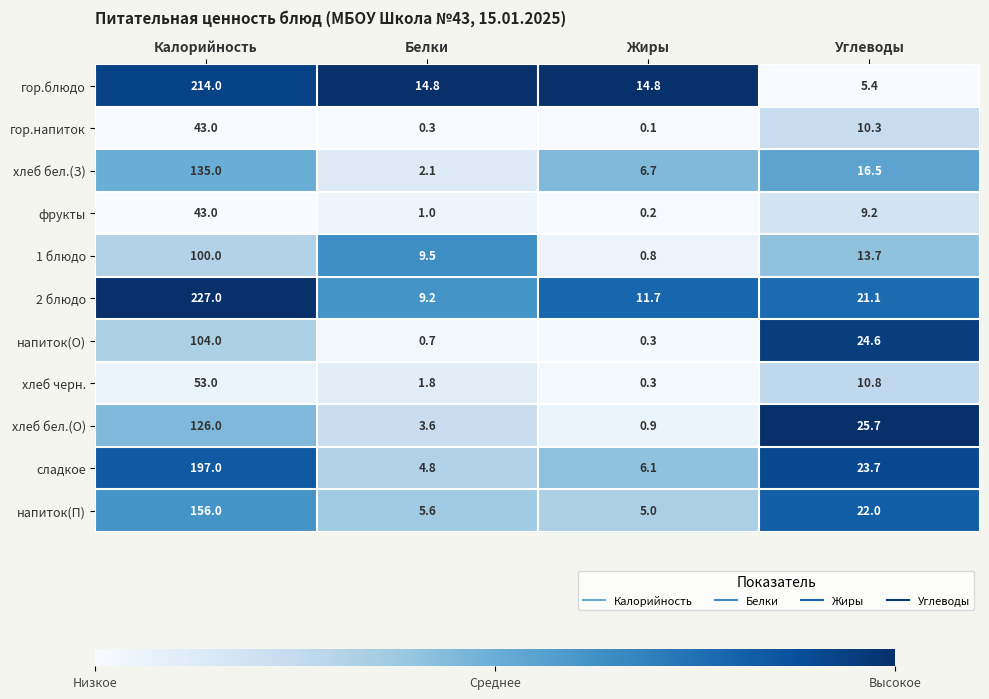

The гор.блюдо series shows 9.2 at Жиры. True or false?

False